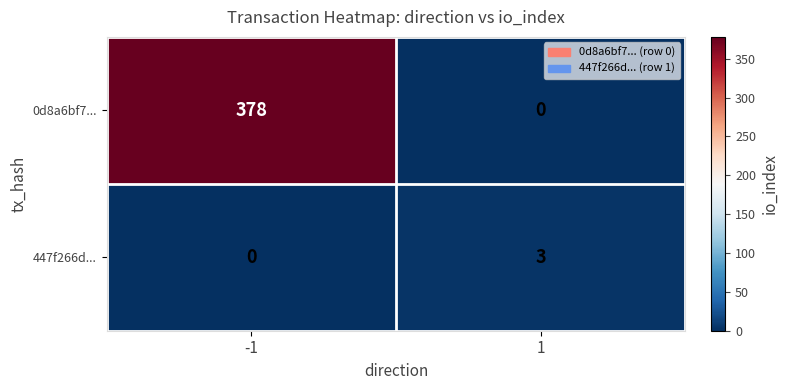

Which series changed the most between -1 and 1?

0d8a6bf7...